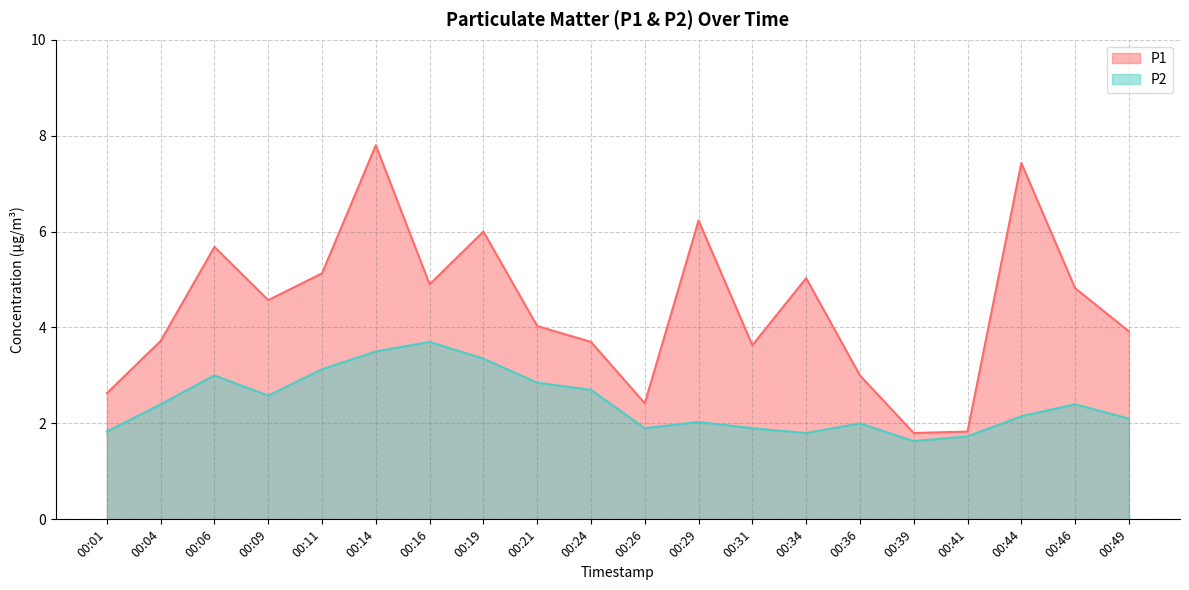

True or false: P2 and P1 intersect in this chart.

False